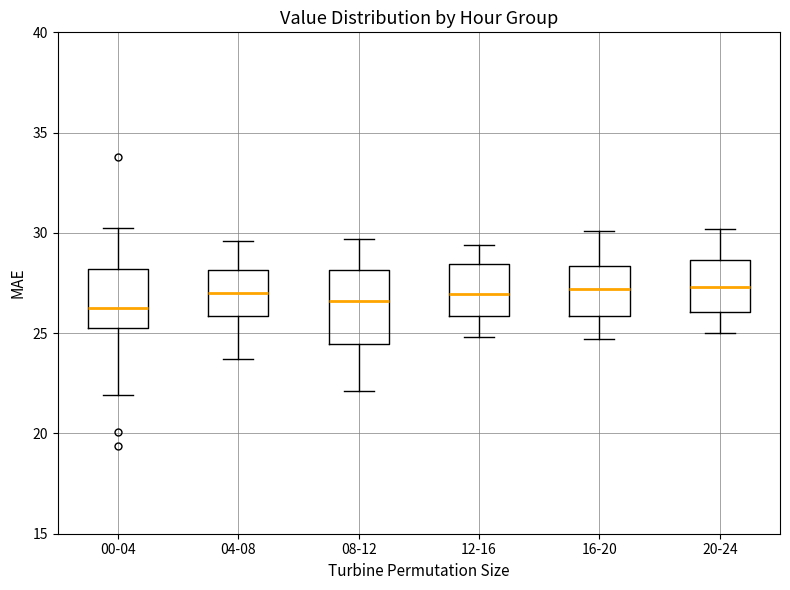

Reading left to right, read every box against the y-axis: the position of its median line, the range the box covers, and the ends of its whiskers. The values are not printed on the chart, so give them approximately, as read against the axis.

00-04: median 26.0, box 25.5 to 28.0, whiskers 22.0 to 30.0
04-08: median 27.0, box 26.0 to 28.0, whiskers 23.5 to 29.5
08-12: median 26.5, box 24.5 to 28.0, whiskers 22.0 to 29.5
12-16: median 27.0, box 26.0 to 28.5, whiskers 25.0 to 29.5
16-20: median 27.0, box 26.0 to 28.5, whiskers 24.5 to 30.0
20-24: median 27.5, box 26.0 to 28.5, whiskers 25.0 to 30.0